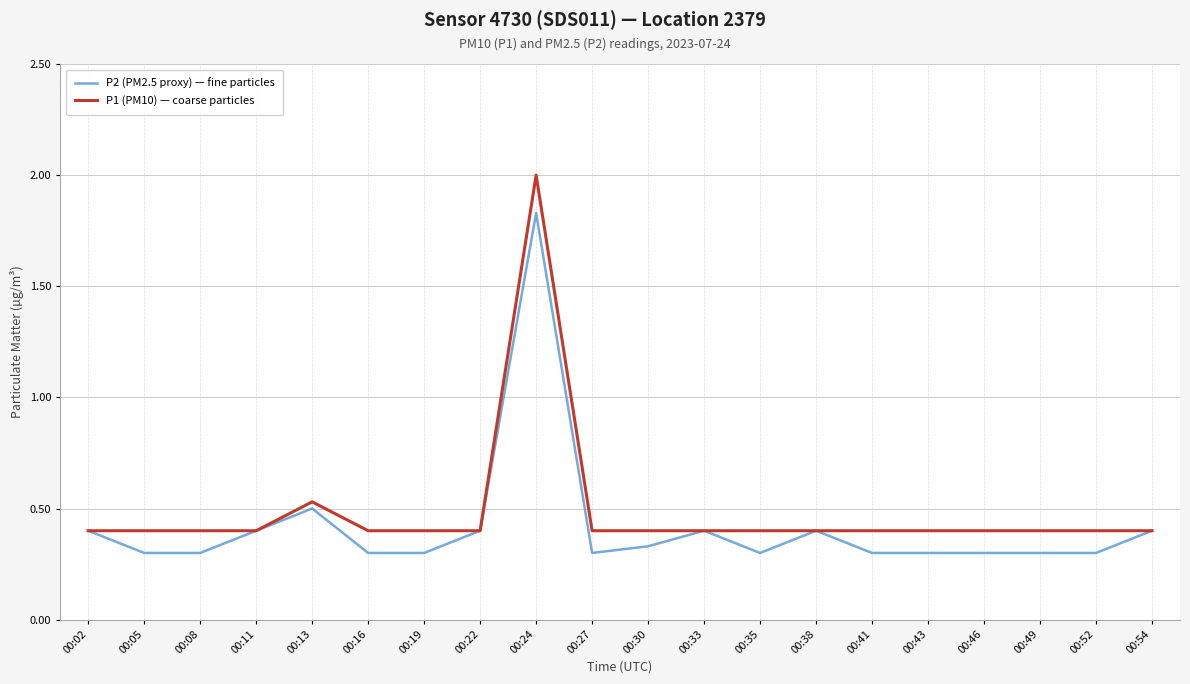

Where is the first local maximum for P2 (PM2.5 proxy) — fine particles?

00:13